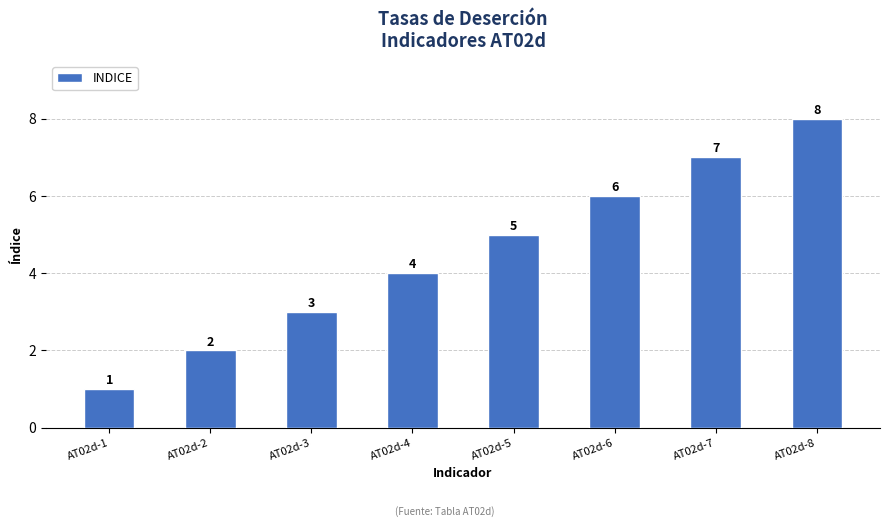

At which category does the chart reach its minimum across all series?

AT02d-1